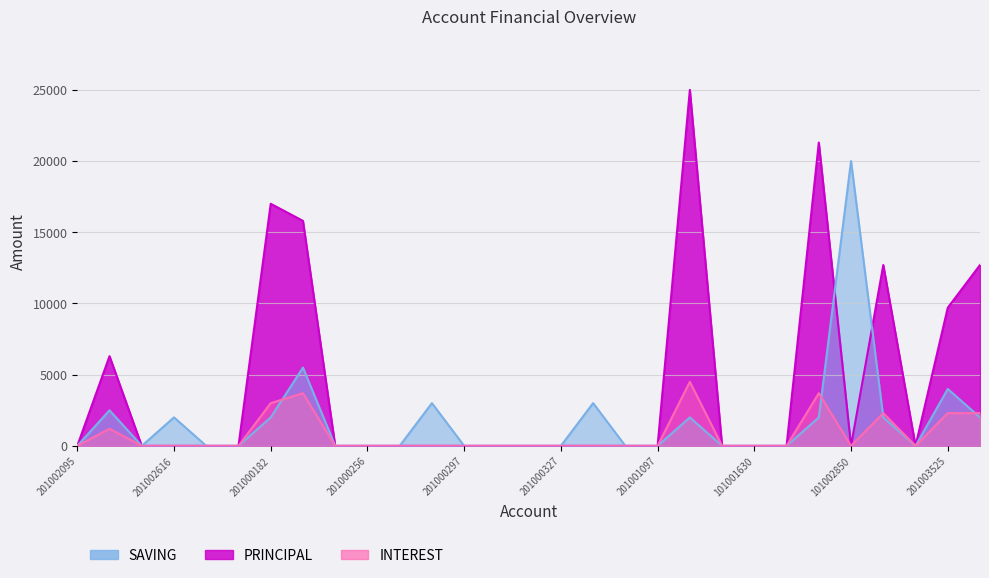

Count the number of categories in the chart.

29